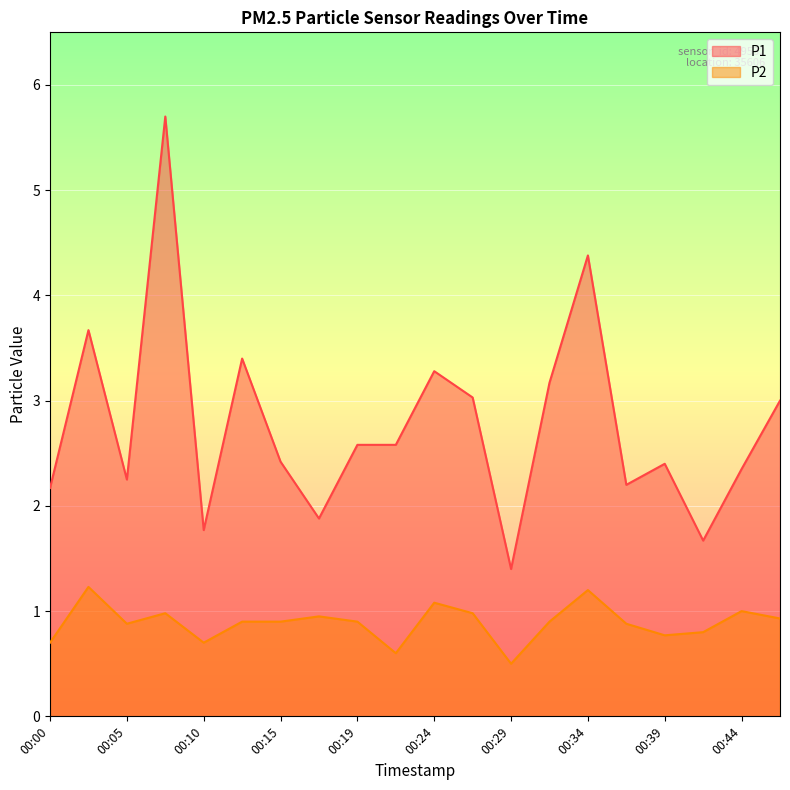

Between 00:19 and 00:36, which is larger?

00:19